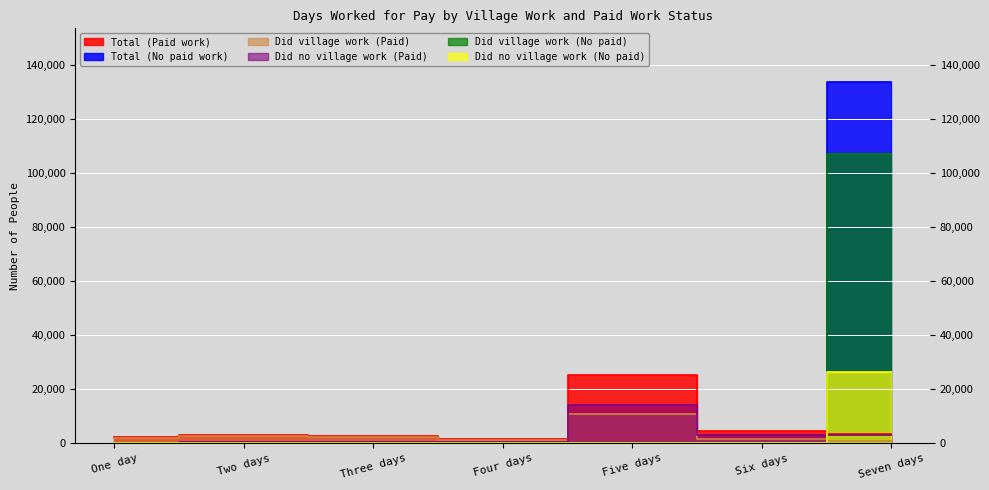

At which category is the sum across all series the highest?

Seven days